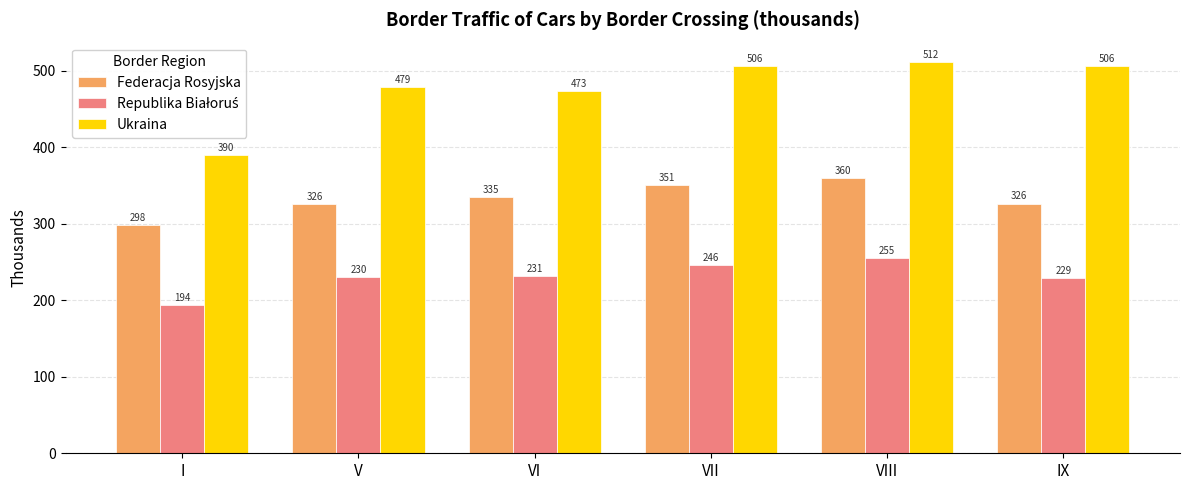

Which series has the largest range (max minus min)?

Ukraina